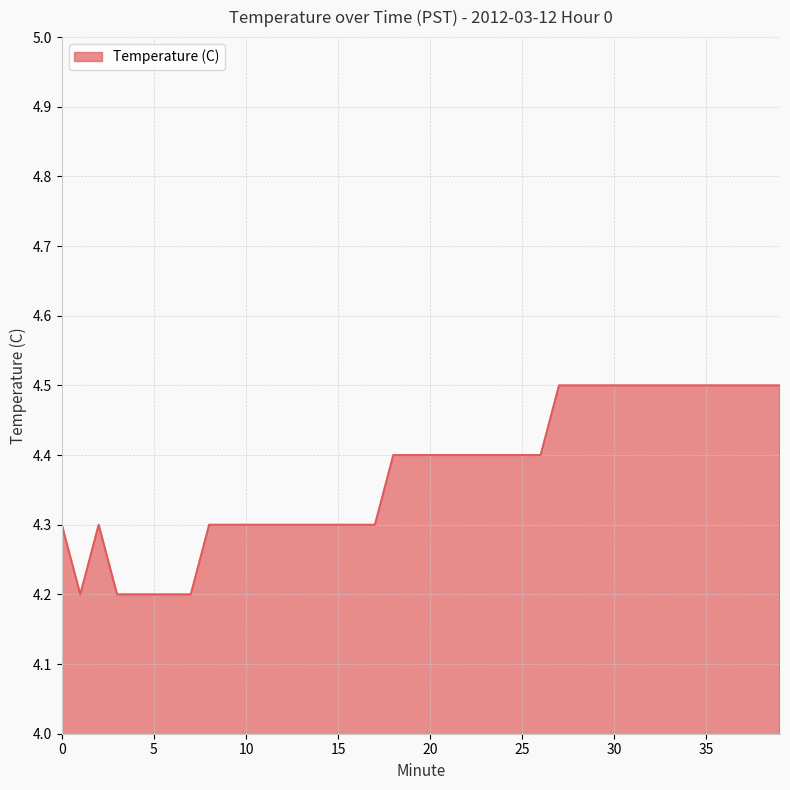

What is the minimum value shown in the chart?

4.2